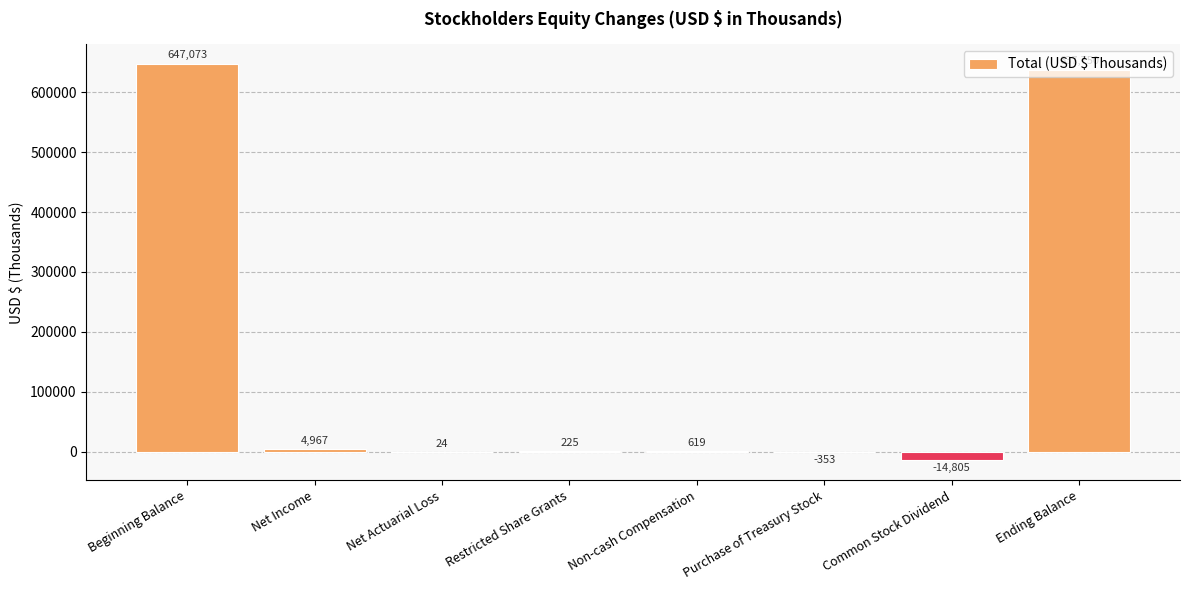

Is it true that the value at Beginning Balance is 647073?

True